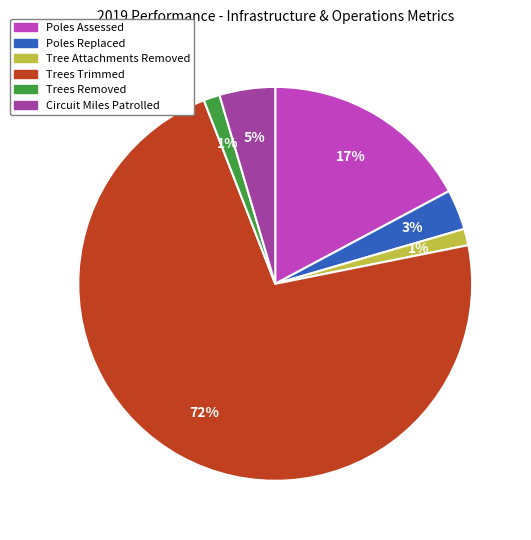

To the nearest percent, what is the average slice percentage?

17%